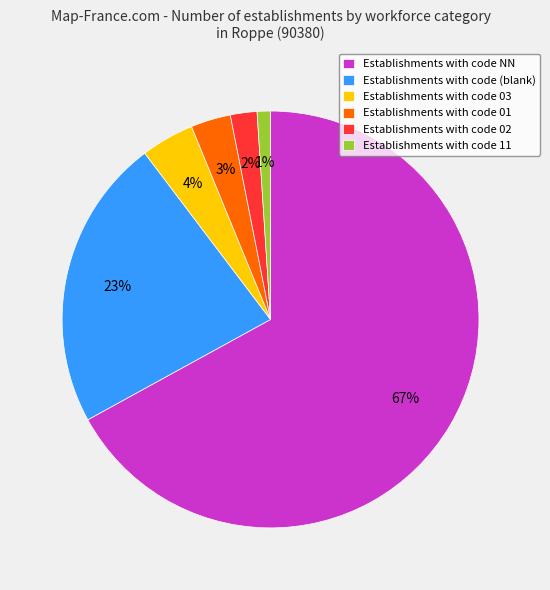

Is it true that Establishments with code NN is 55% of the pie?

False